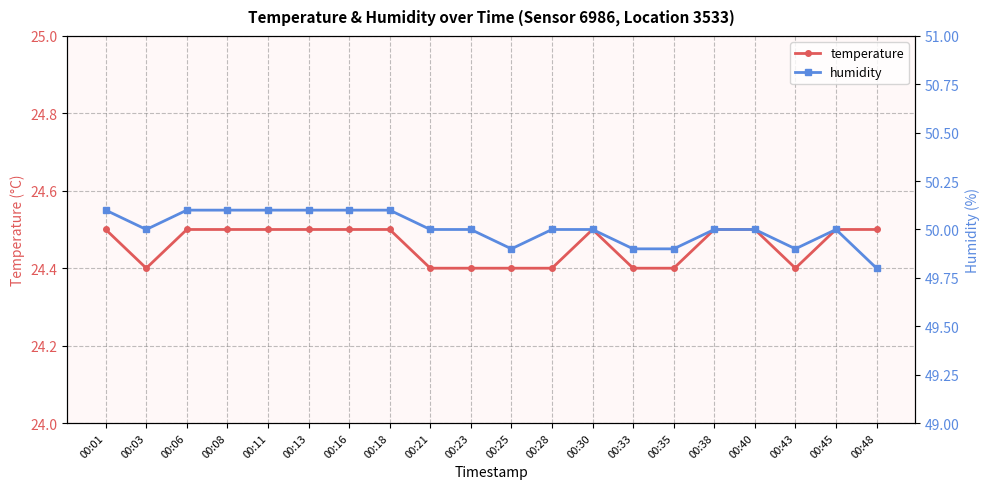

How many interior local valleys does the temperature series have?

2